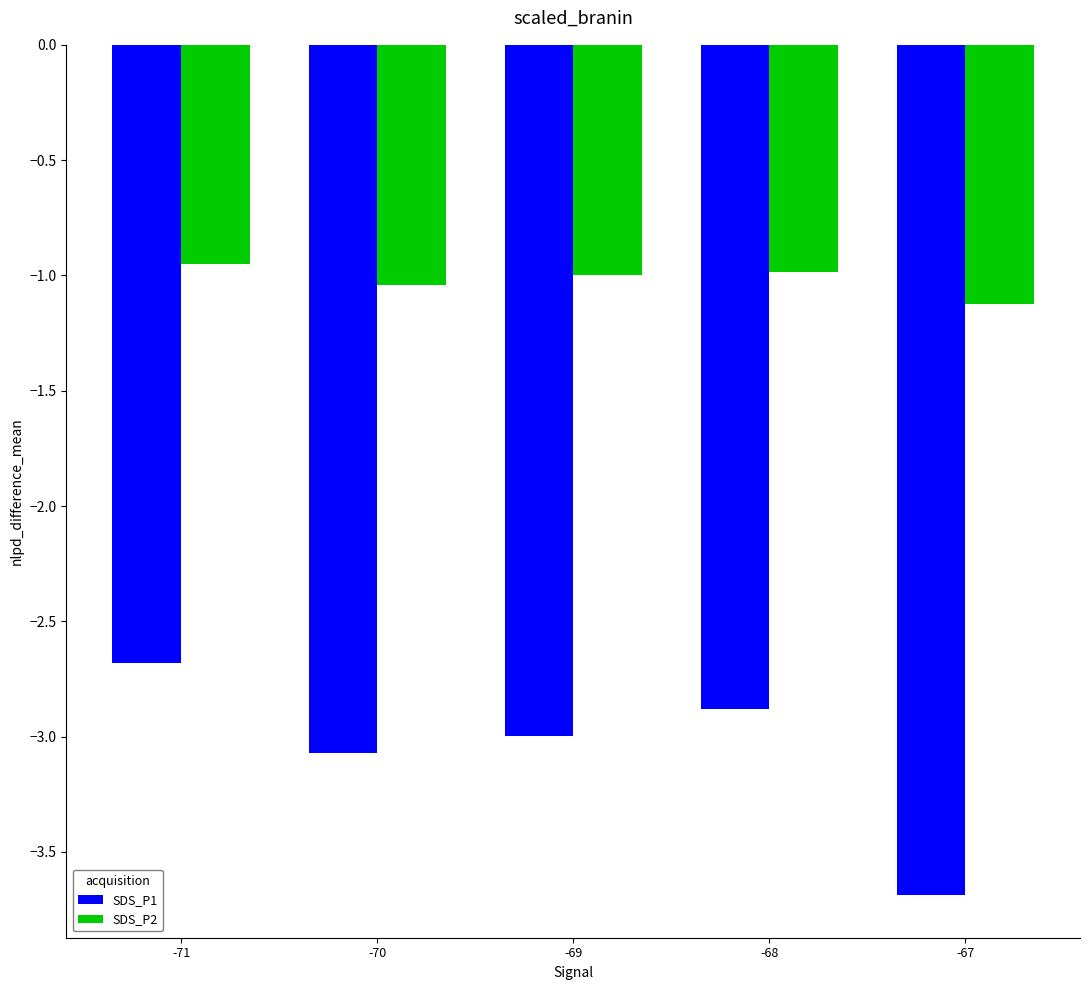

What is the difference between the maximum and minimum values in the SDS_P1 series?

1.0